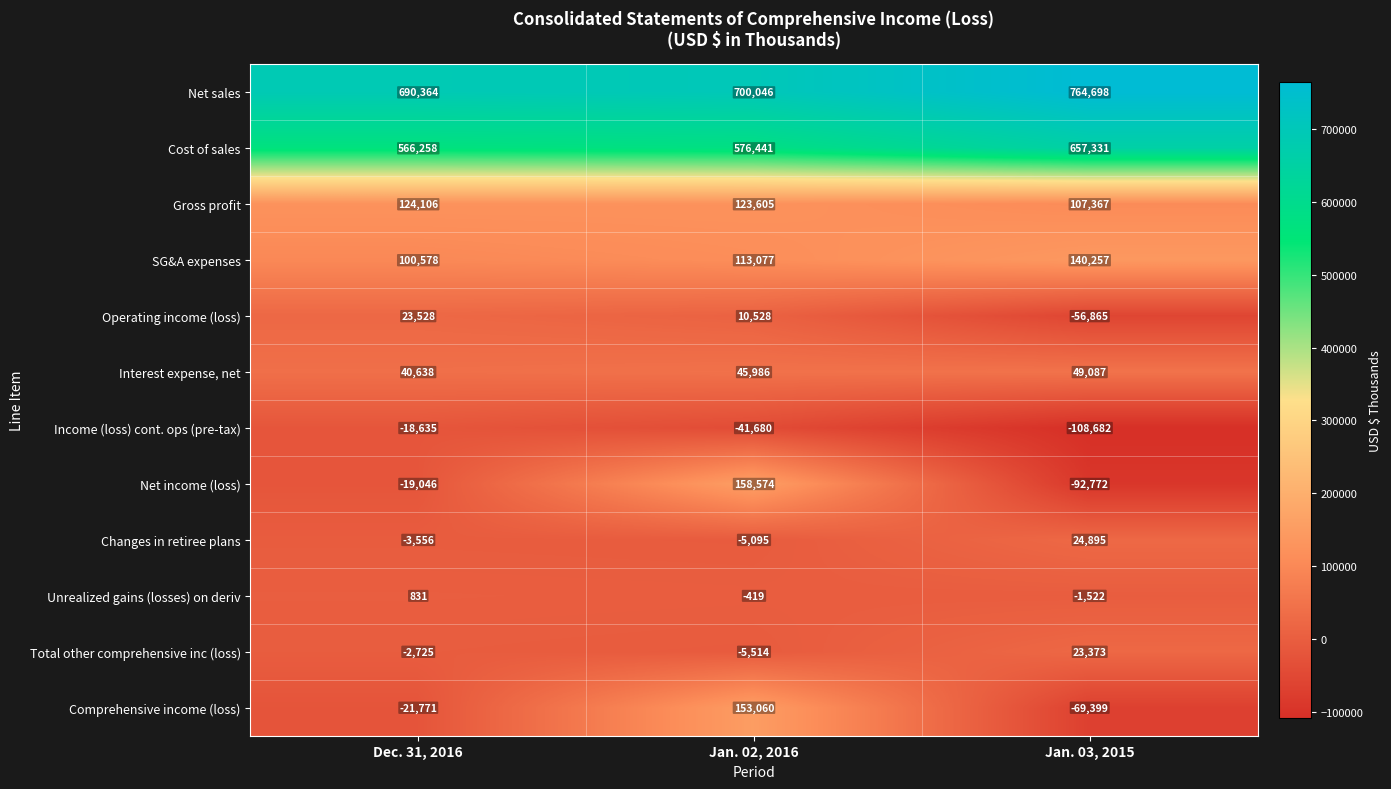

What is the maximum value shown in the chart?

764698